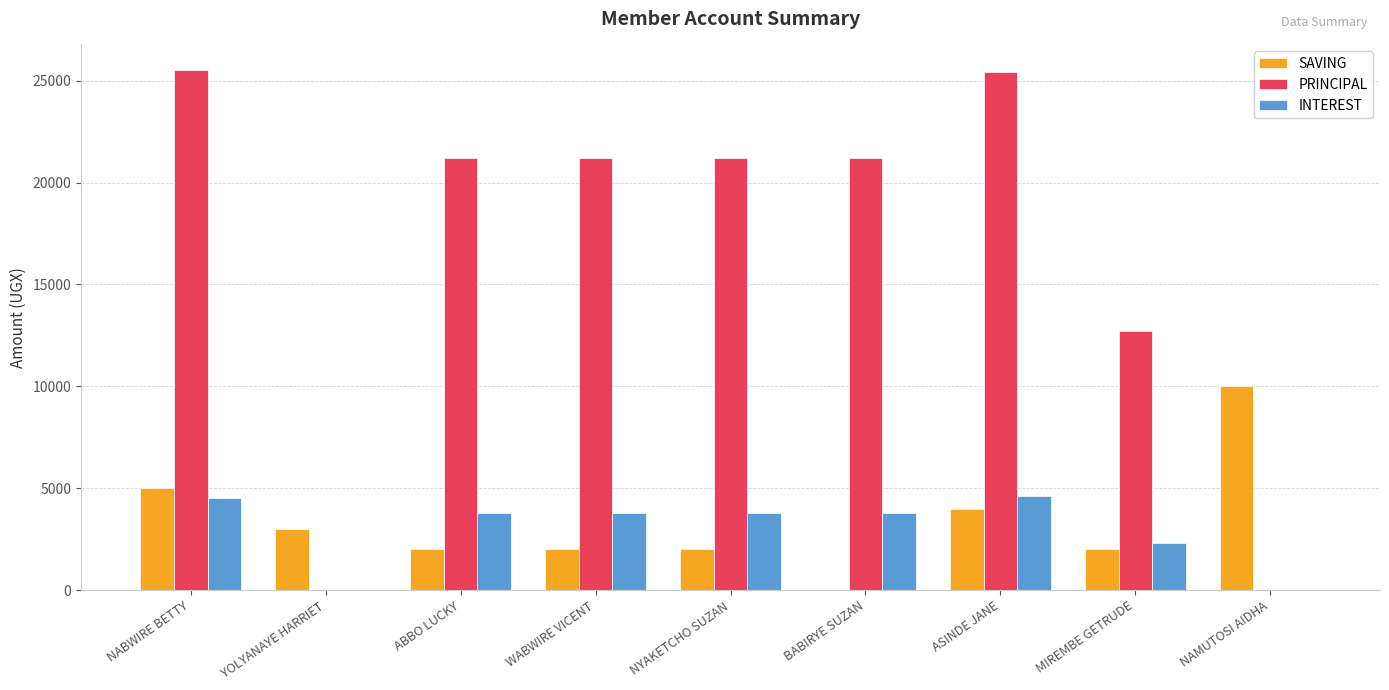

What is the sum of the PRINCIPAL values at ABBO LUCKY and BABIRYE SUZAN?

42400